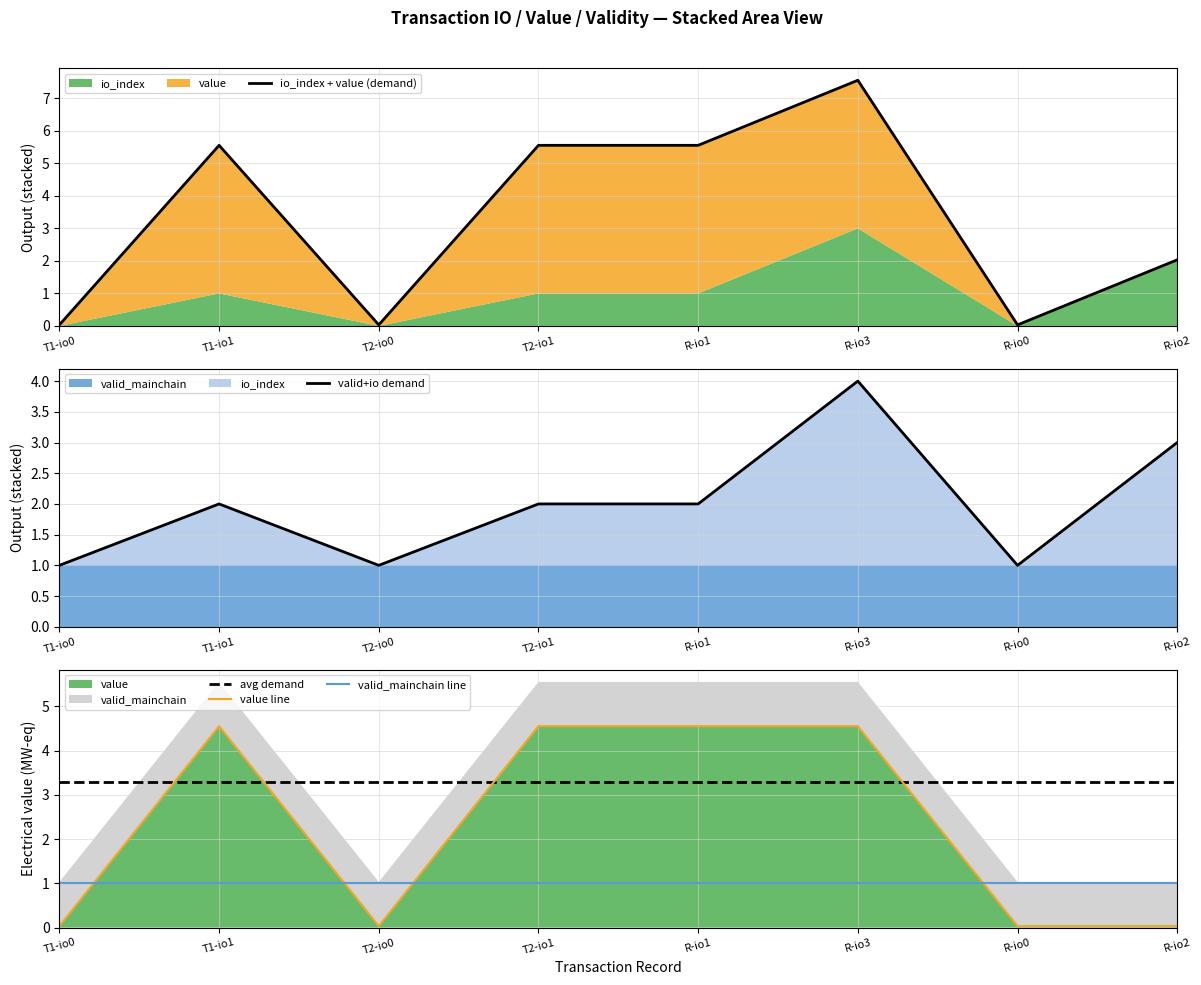

Does the chart have visible grid lines?

Yes